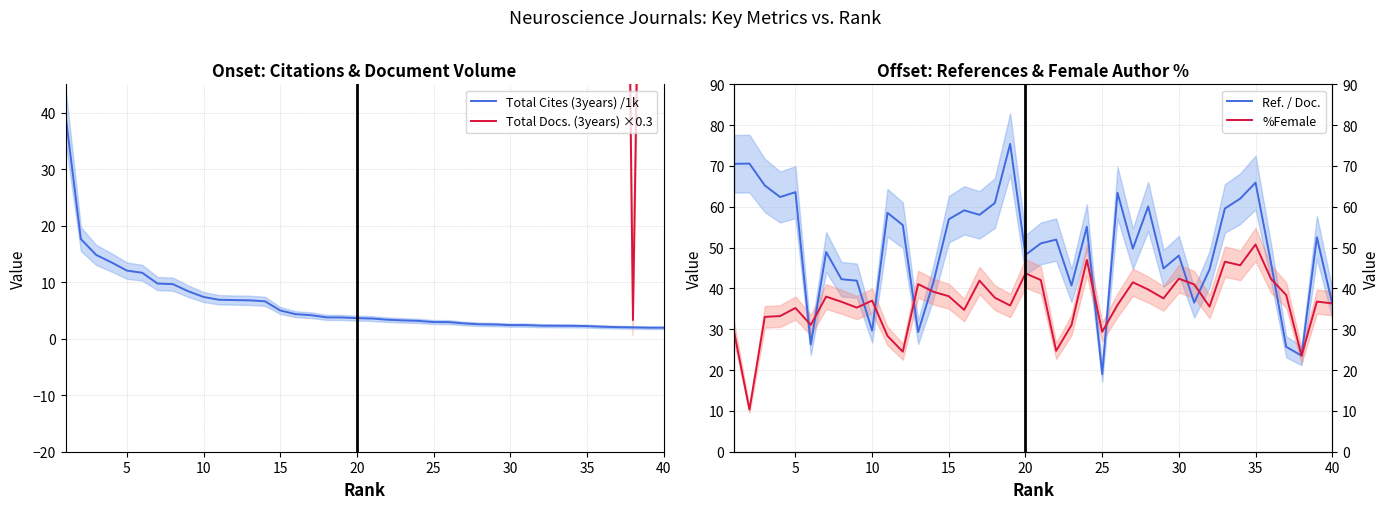

Is it true that Total Cites (3years) /1k equals 0.8 at 25?

False